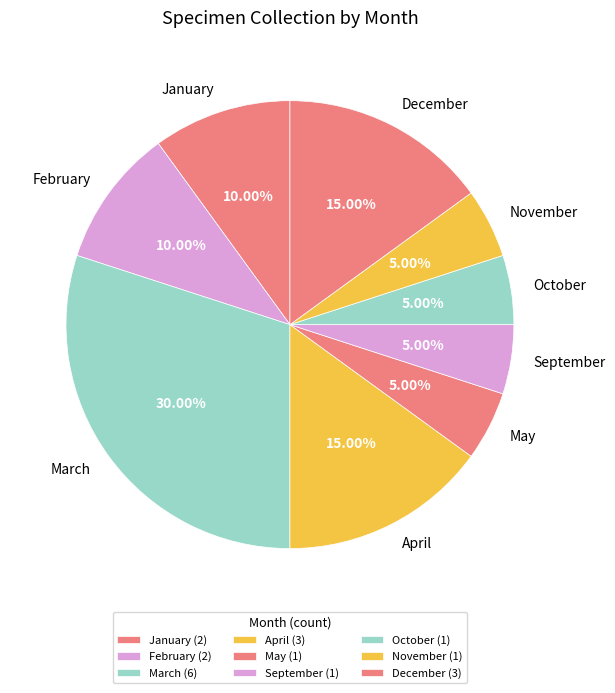

Count the number of slices in the pie.

9